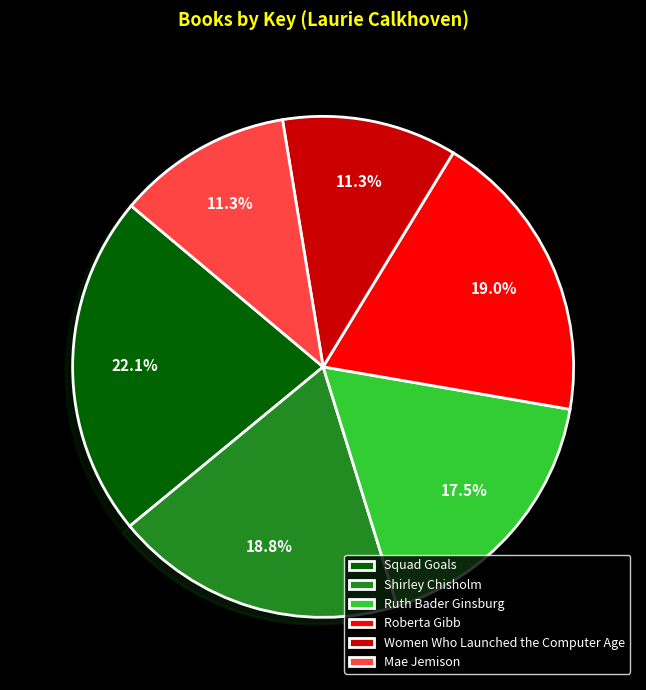

What is the ratio of the value at Ruth Bader Ginsburg to the value at Squad Goals?

0.8